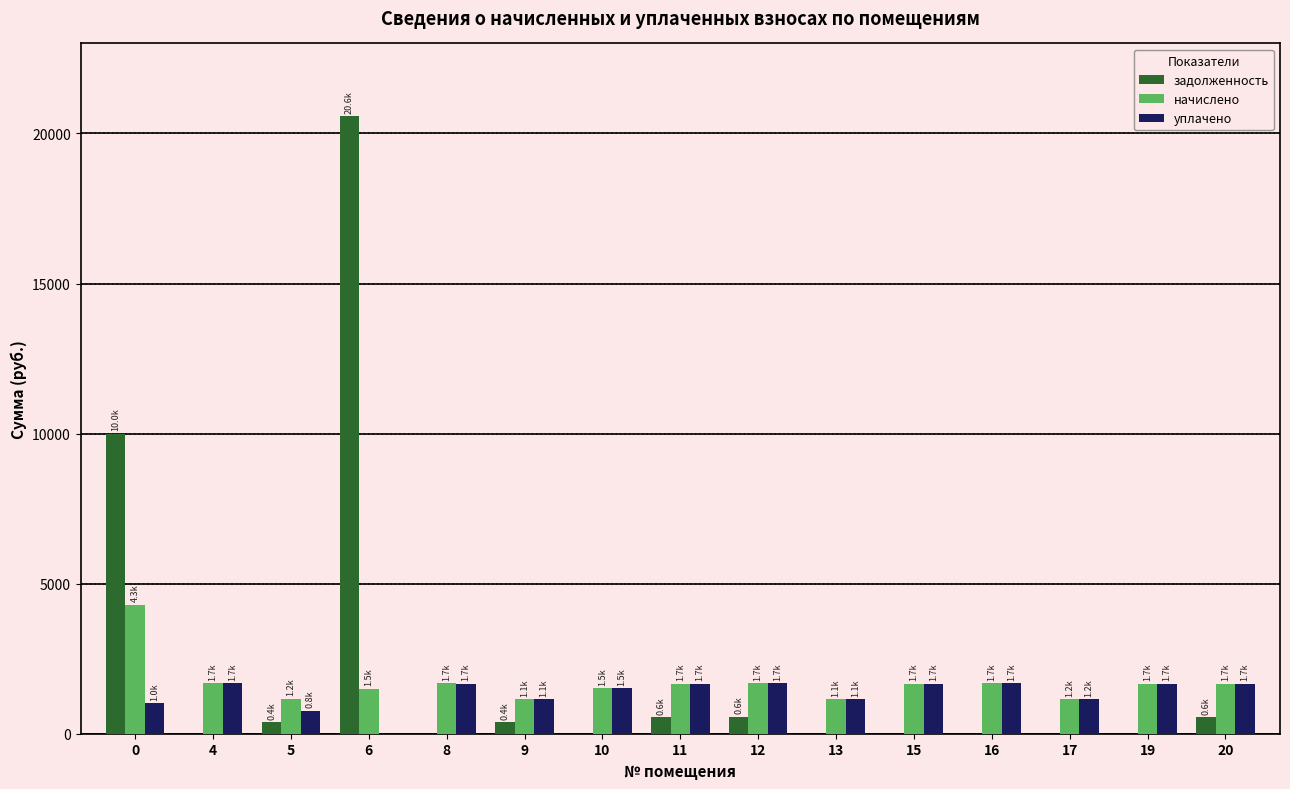

Count the number of categories in the chart.

15